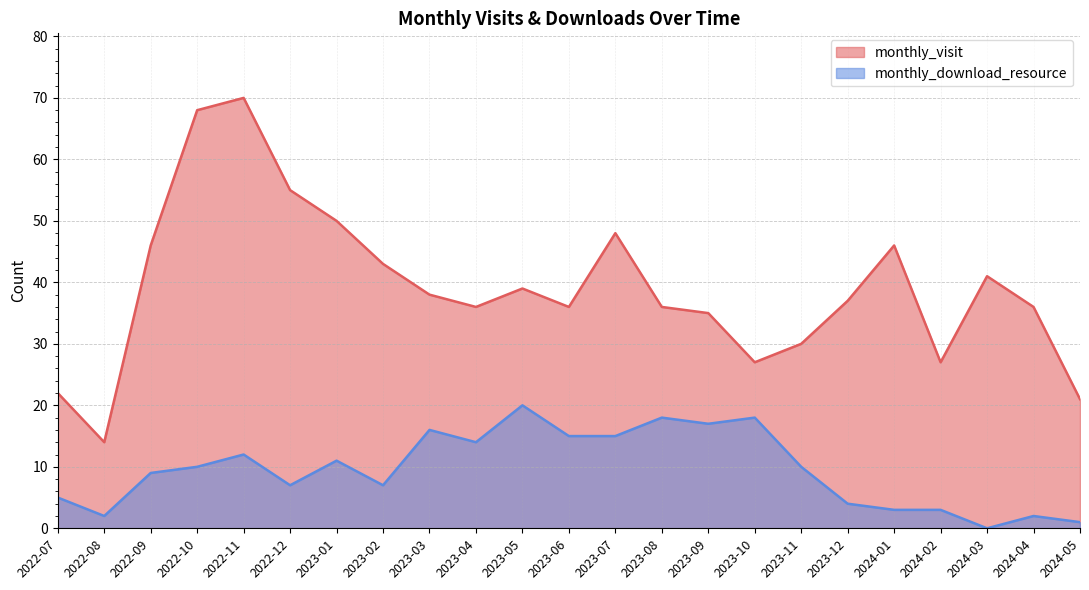

Which series has the widest spread of values?

monthly_visit